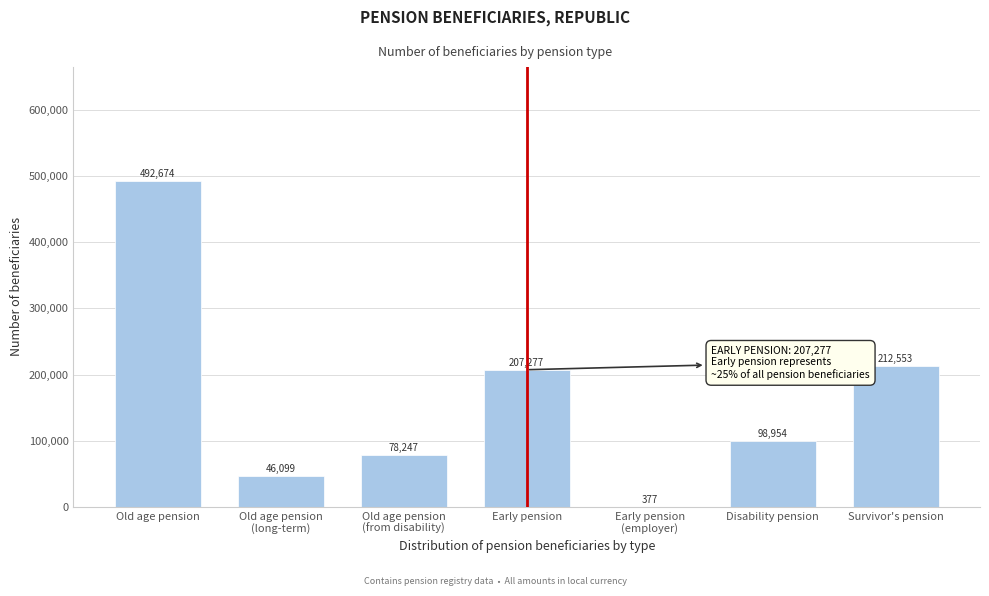

Between Early pension and Survivor's pension, which is larger?

Survivor's pension